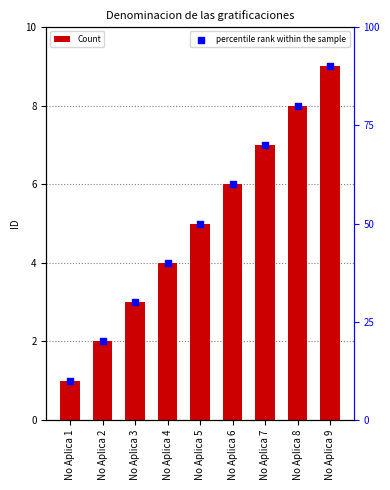

At which category is the sum across all series the highest?

No Aplica 9